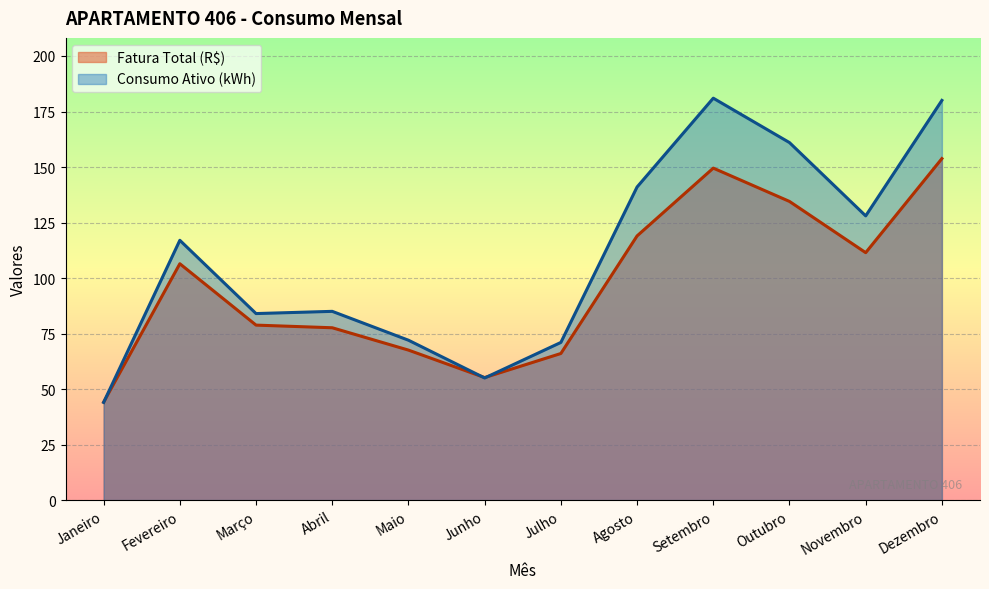

How many categories are shown in the chart?

12